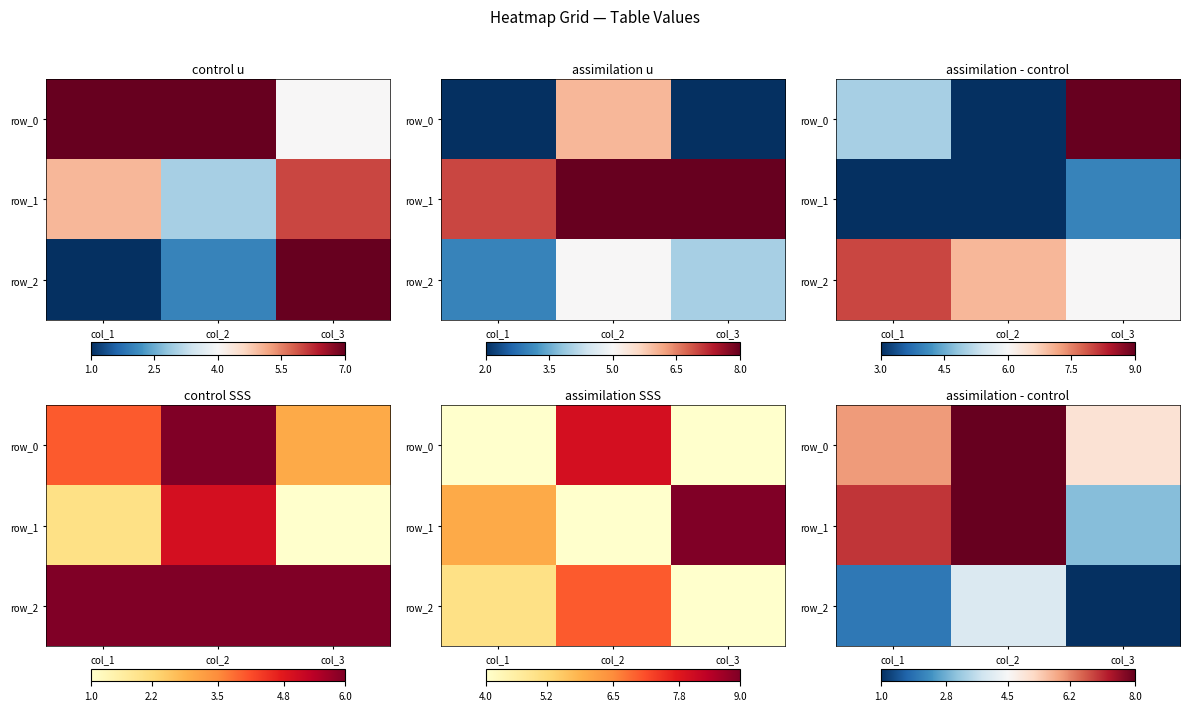

Where is row_2 nearest to the value 2?

col_1